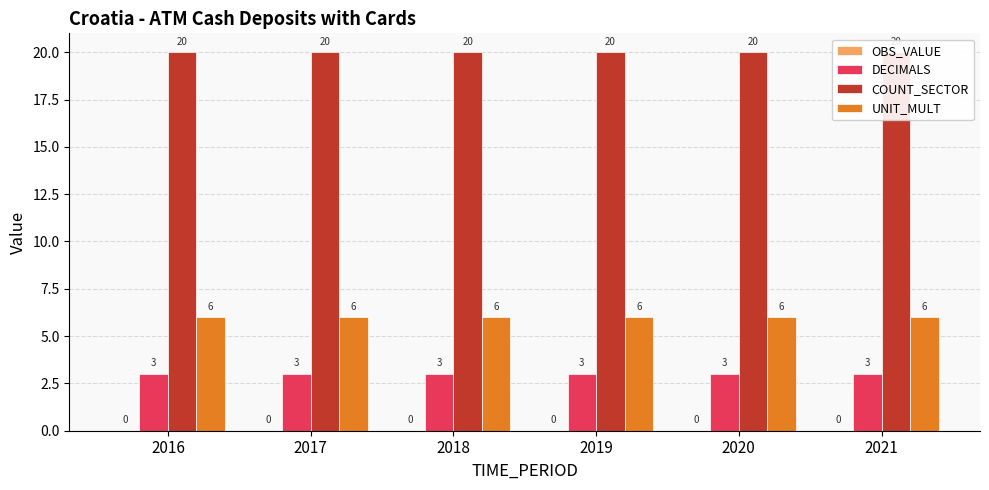

Is it true that UNIT_MULT equals 6 at 2017?

True